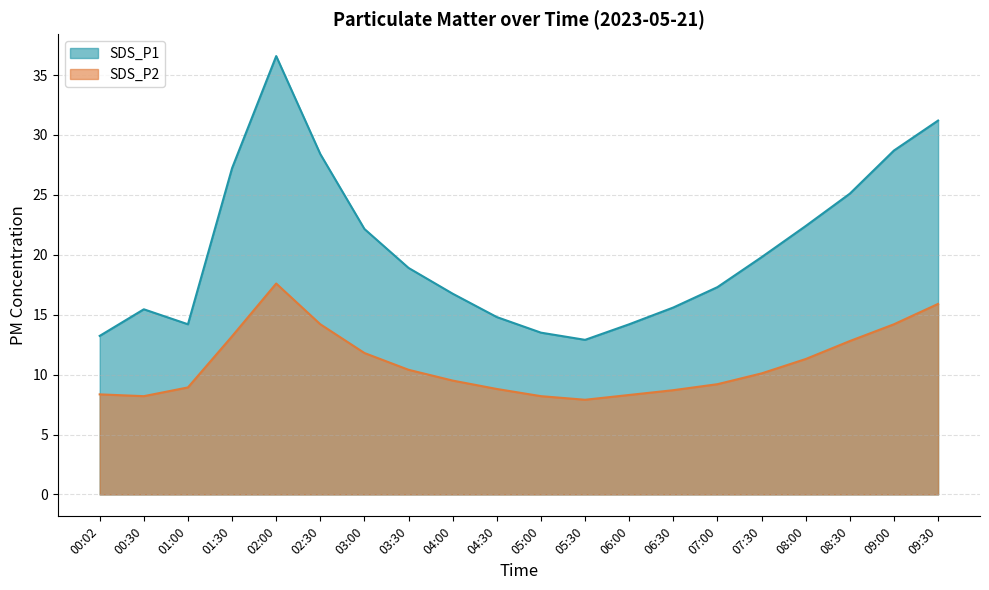

Which series has the widest spread of values?

SDS_P1